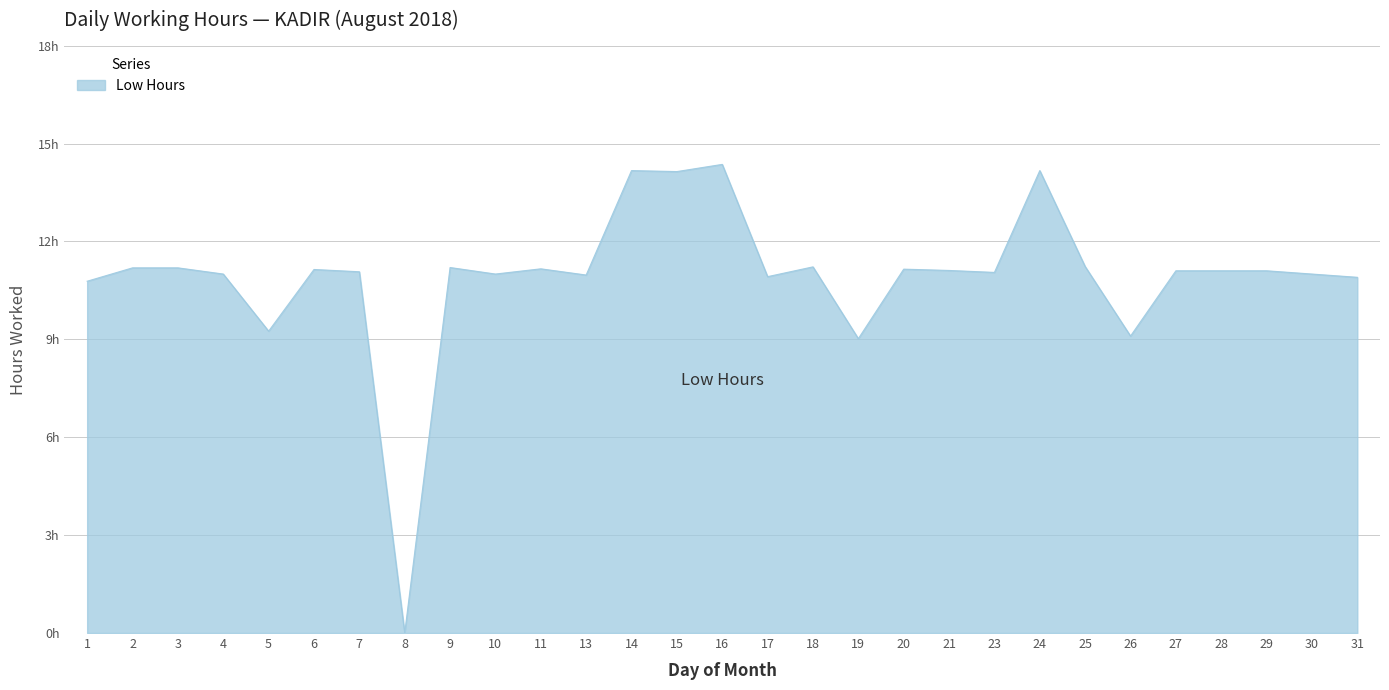

Does the chart display data point markers on the line(s)?

No